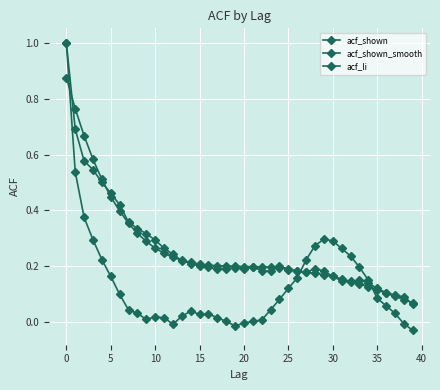

Is this an area chart (filled region under the line)?

No